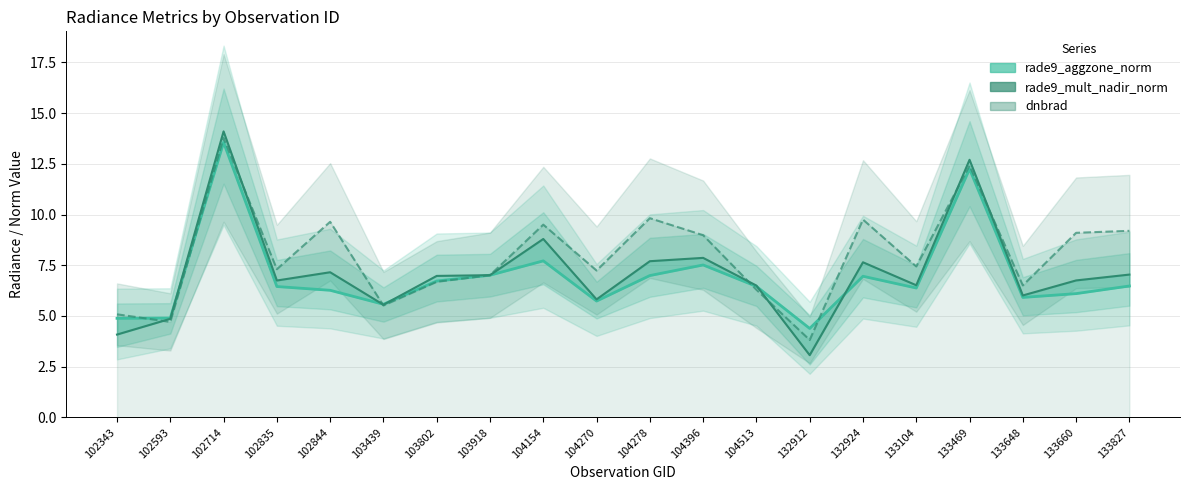

How many intersections are there between dnbrad and rade9_mult_nadir_norm?

8